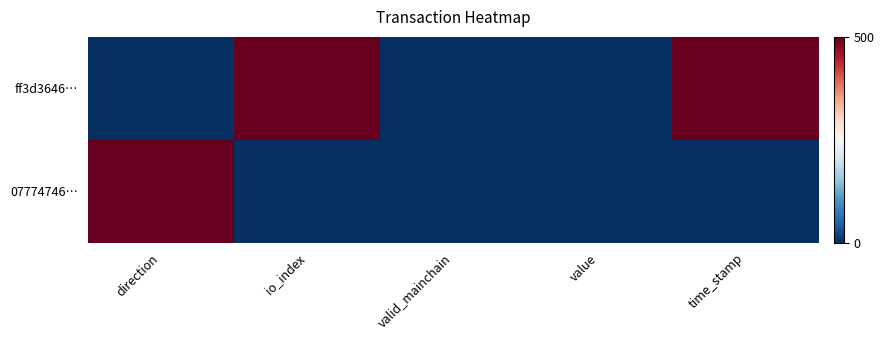

Reading left to right, transcribe all the data shown in this chart.

ff3d3646…: direction=0	io_index=500	valid_mainchain=0	value=0	time_stamp=500
07774746…: direction=500	io_index=0	valid_mainchain=0	value=0	time_stamp=0